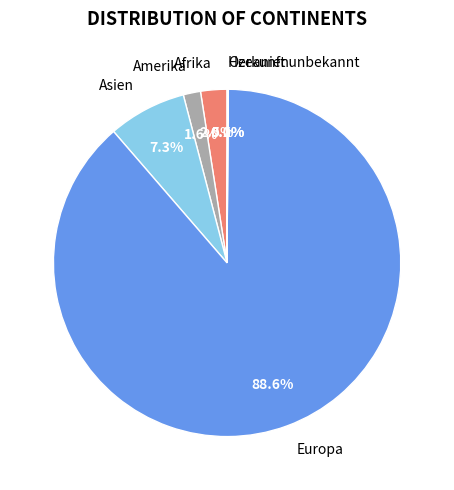

What is the largest slice in the pie chart?

Europa